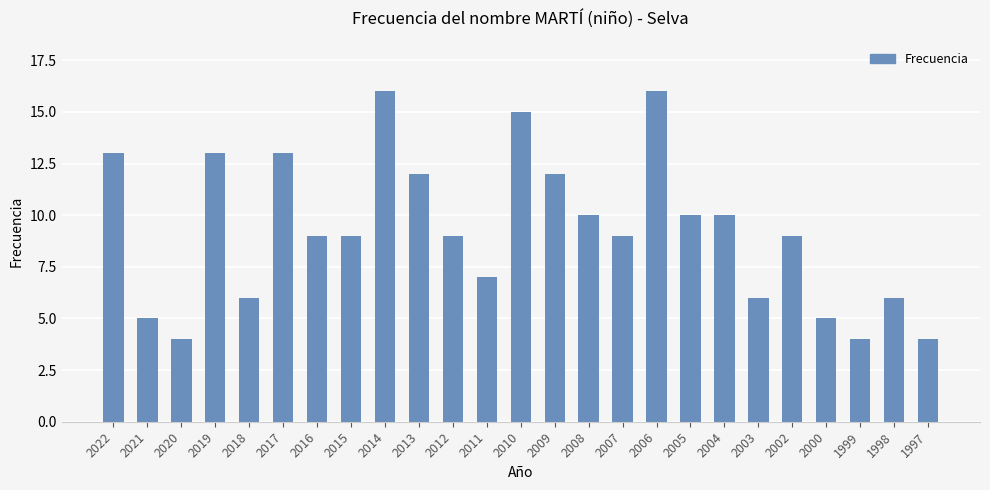

The chart shows a value of 12 at 2012. True or false?

False